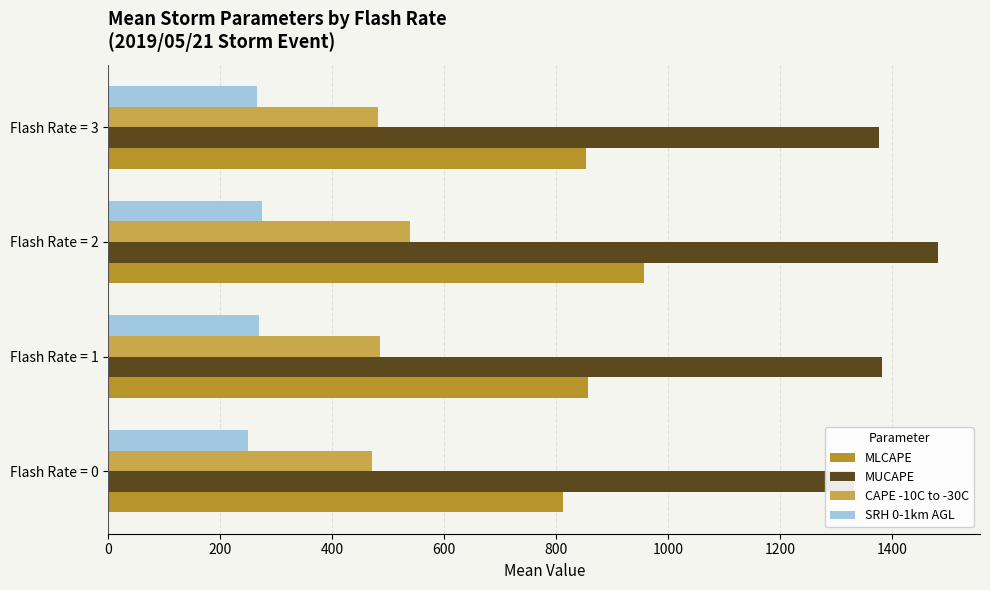

List the series in order of their peak value, lowest first.

SRH 0-1km AGL, CAPE -10C to -30C, MLCAPE, MUCAPE